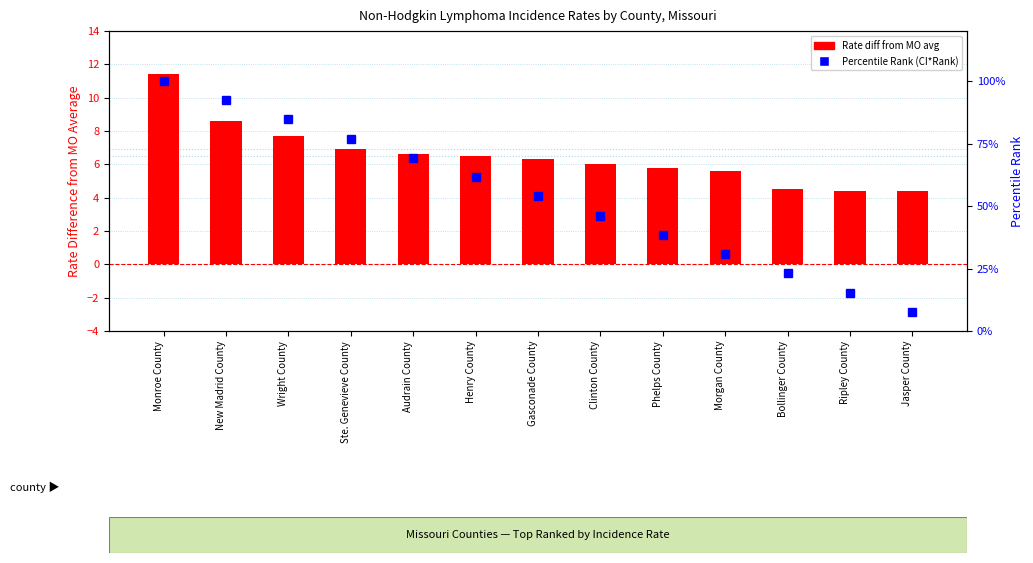

What is the sum of the Rate diff from MO avg values at Ste. Genevieve County and Clinton County?

12.9